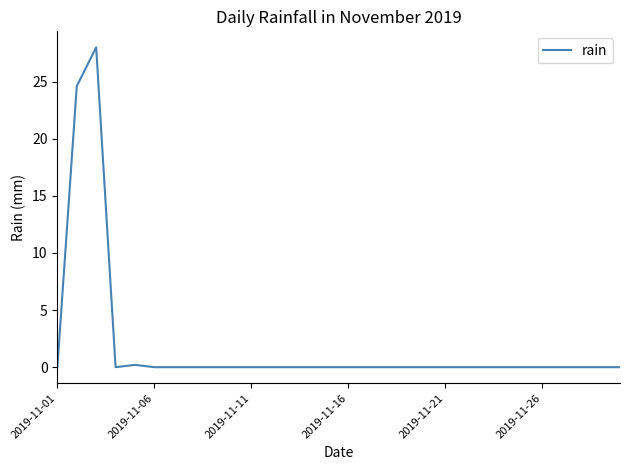

What is the maximum value shown in the chart?

28.0